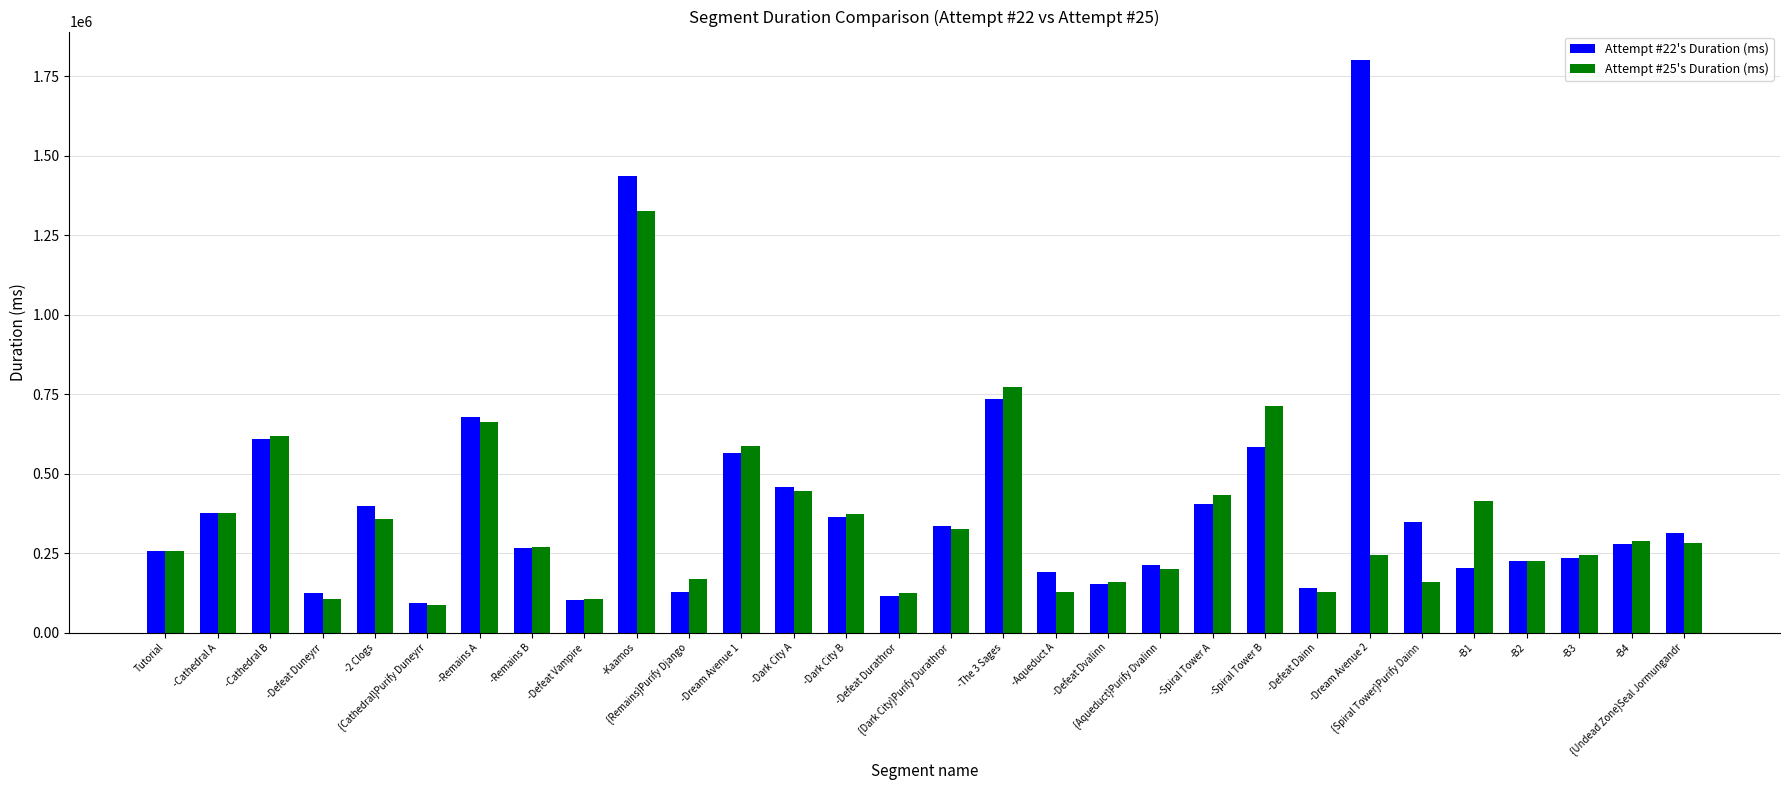

At which category is the sum across all series the highest?

-Kaamos